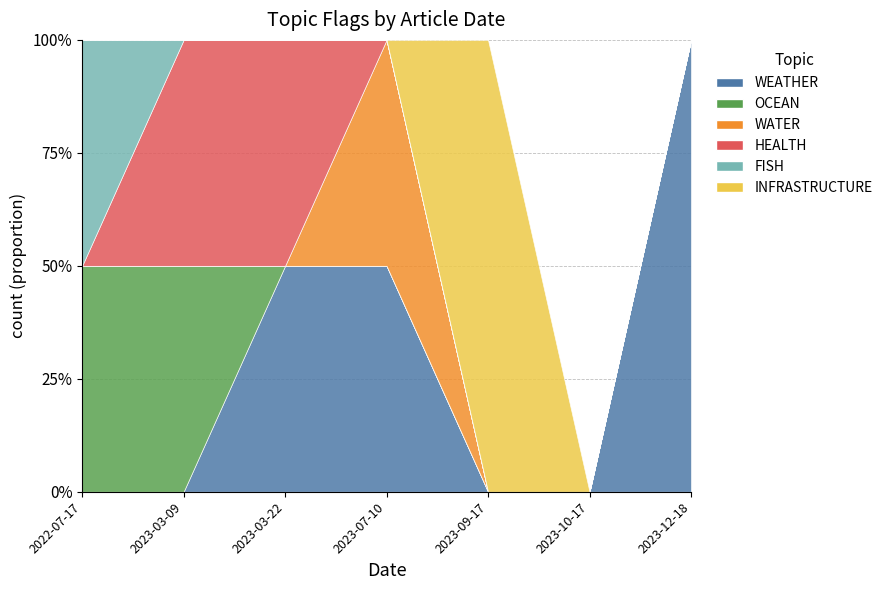

At which category is the sum across all series the highest?

2022-07-17